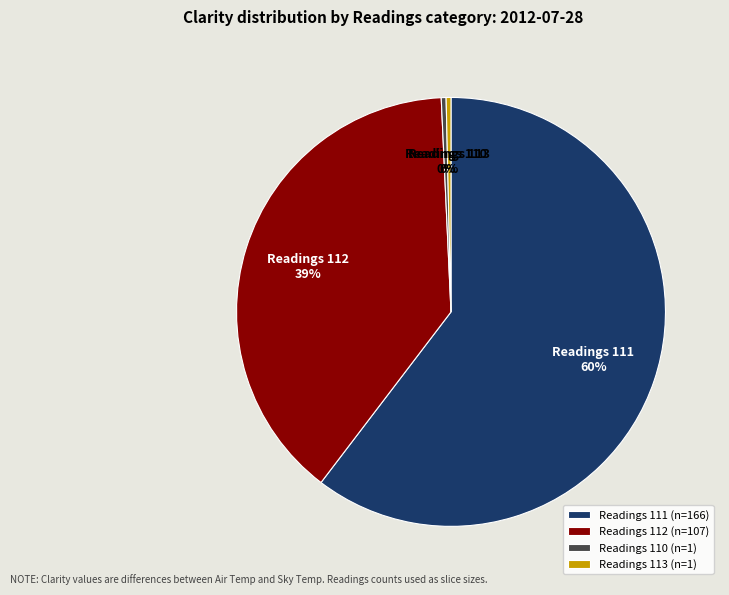

Is the sum of Readings 110 and Readings 111 greater than half?

Yes